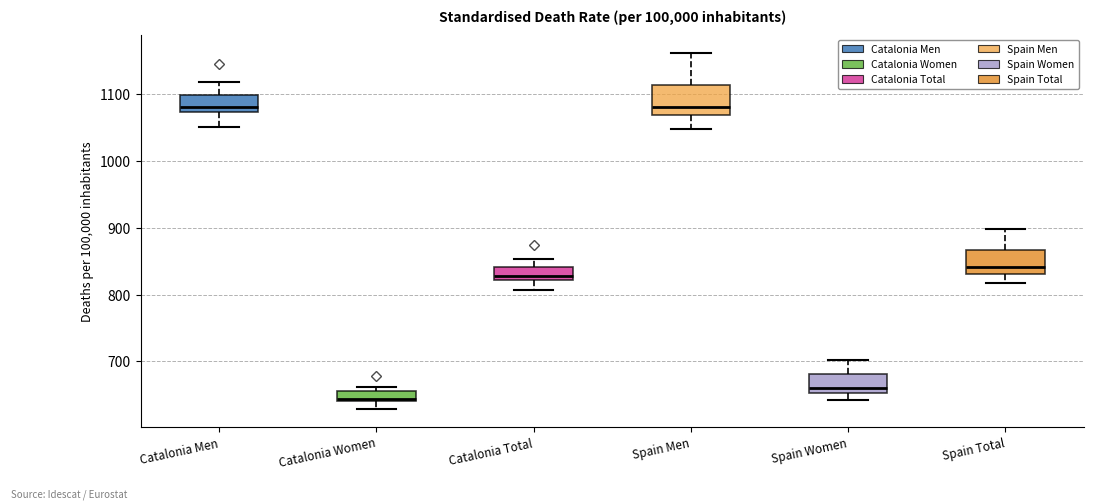

Reading left to right, read every box against the y-axis: the position of its median line, the range the box covers, and the ends of its whiskers. The values are not printed on the chart, so give them approximately, as read against the axis.

Catalonia Men: median 1080, box 1070 to 1100, whiskers 1050 to 1120
Catalonia Women: median 640 (just above the box's lower edge), box 640 to 660, whiskers 630 to 660 (just above the box's upper edge)
Catalonia Total: median 830, box 820 to 840, whiskers 810 to 850
Spain Men: median 1080, box 1070 to 1110, whiskers 1050 to 1160
Spain Women: median 660, box 650 to 680, whiskers 640 to 700
Spain Total: median 840, box 830 to 870, whiskers 820 to 900